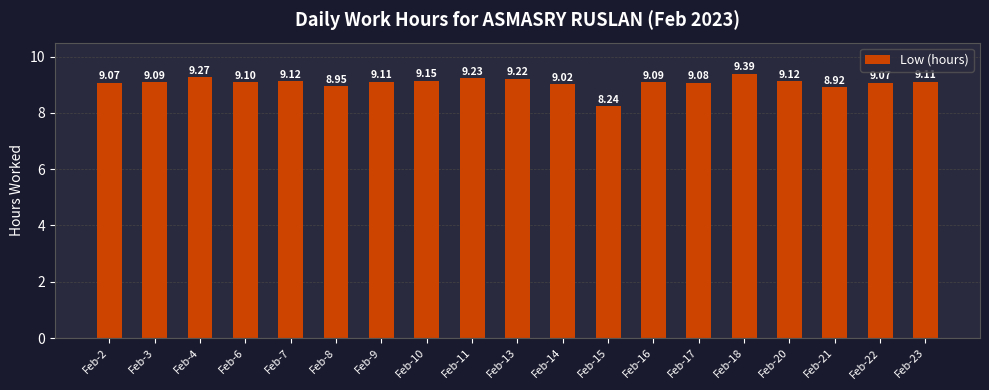

At which label does the data first exceed 9?

Feb-2